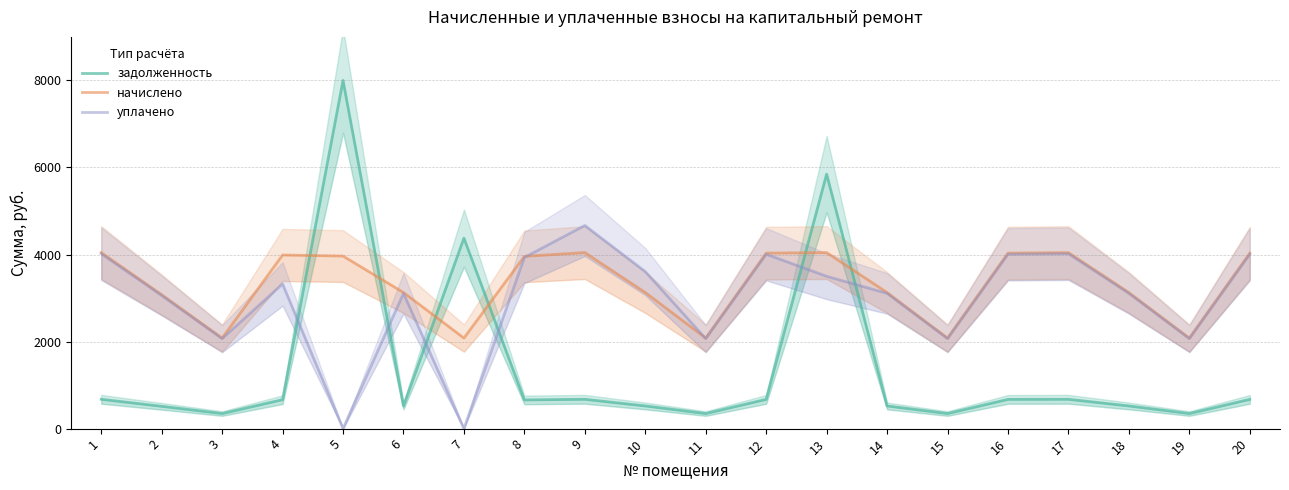

How many distinct data groups are displayed?

3